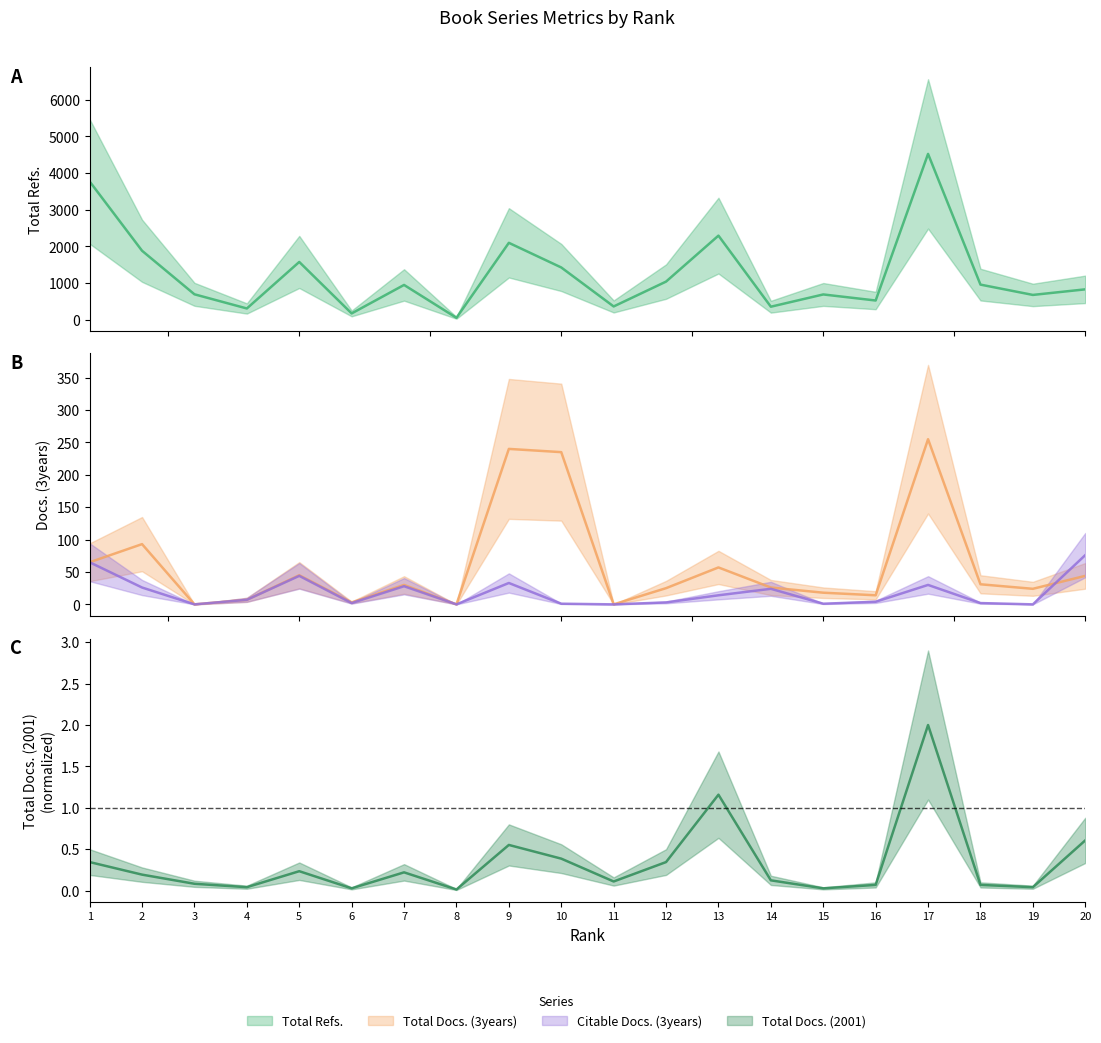

True or false: Citable Docs. (3years) has a value of 0.9 at 6.

False